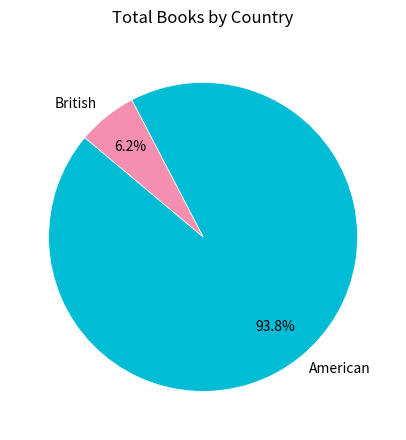

How many segments does this pie chart have?

2